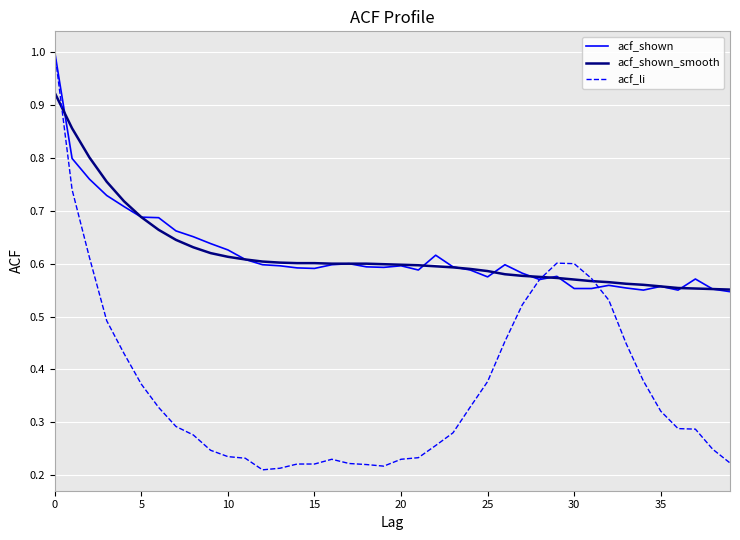

Which series has the widest spread of values?

acf_li